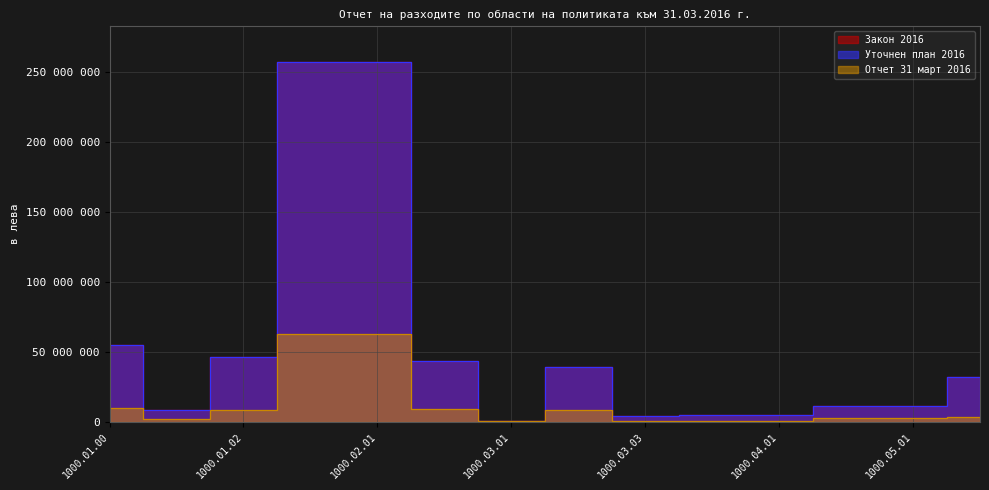

True or false: Закон 2016 and Отчет 31 март 2016 cross at least once.

False